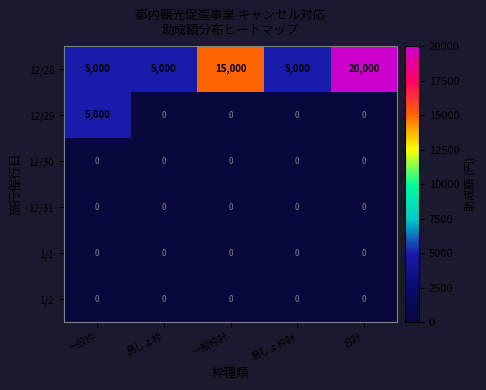

How many distinct data groups are displayed?

6